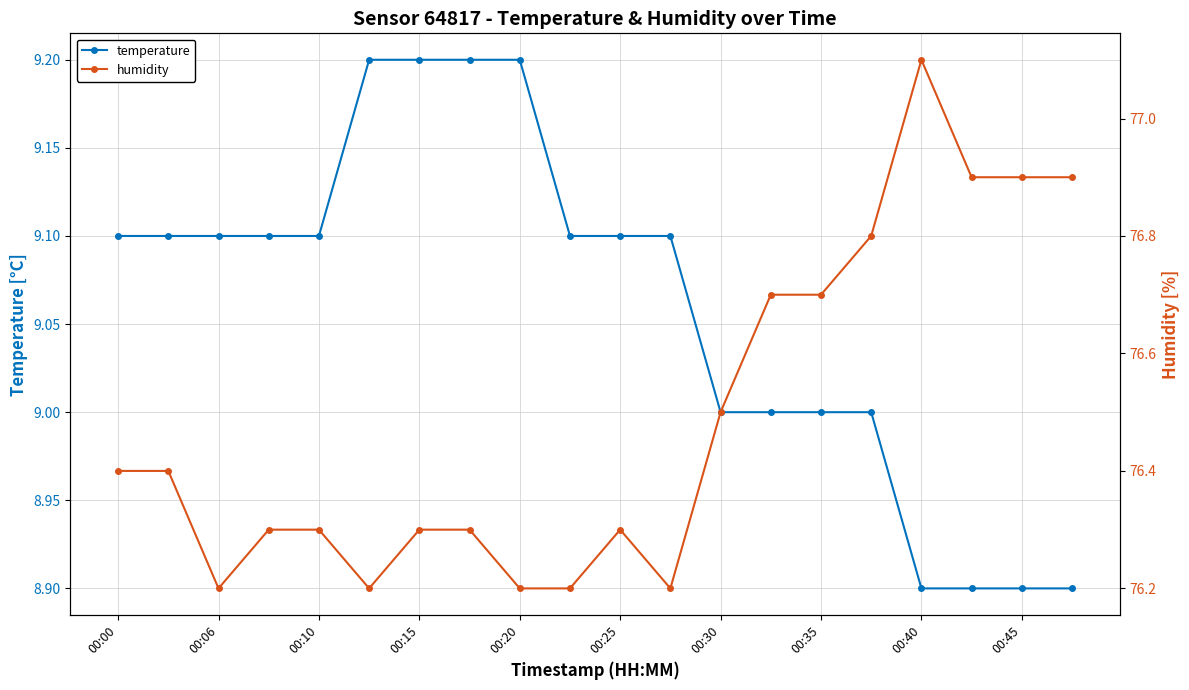

What is the value of the humidity point at the 20th from the left?

76.9